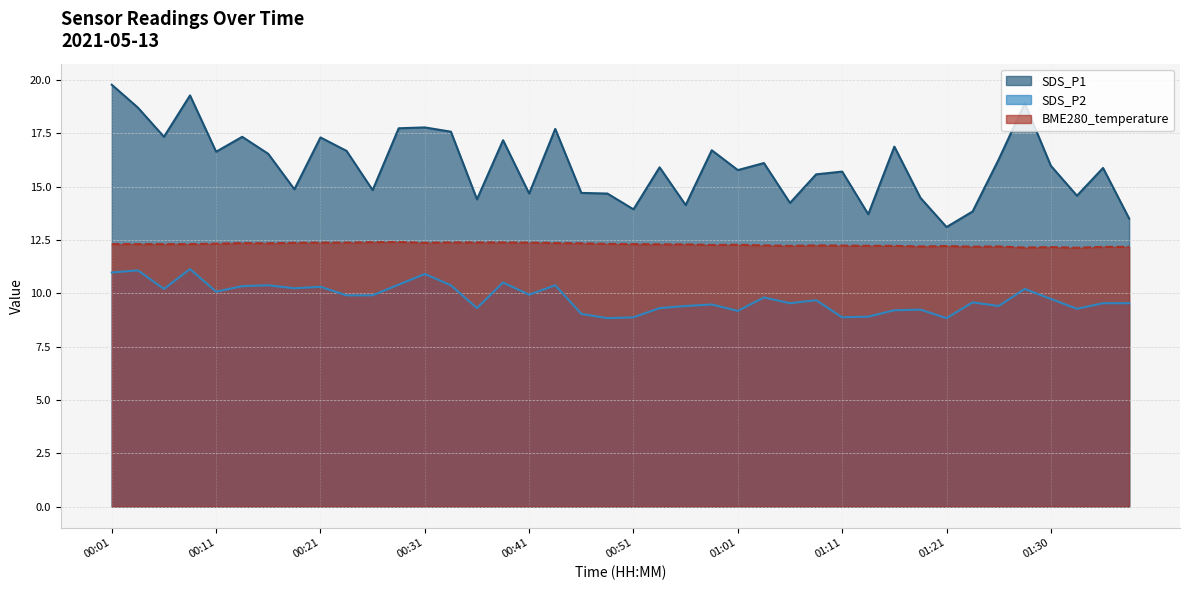

Which series has the largest total across all categories?

SDS_P1